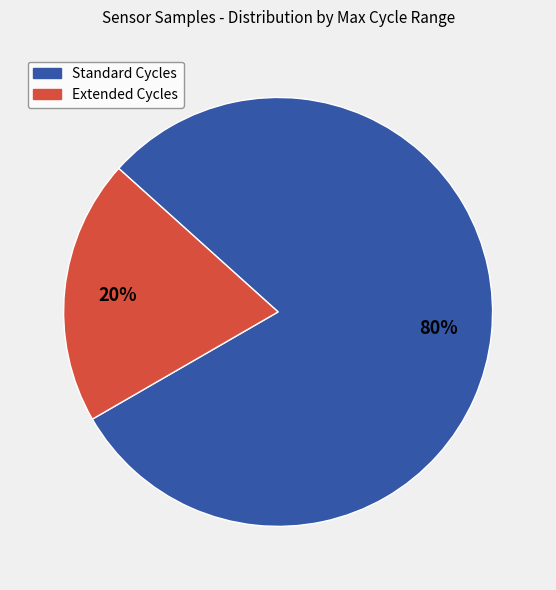

Is there a majority slice in this chart?

Yes